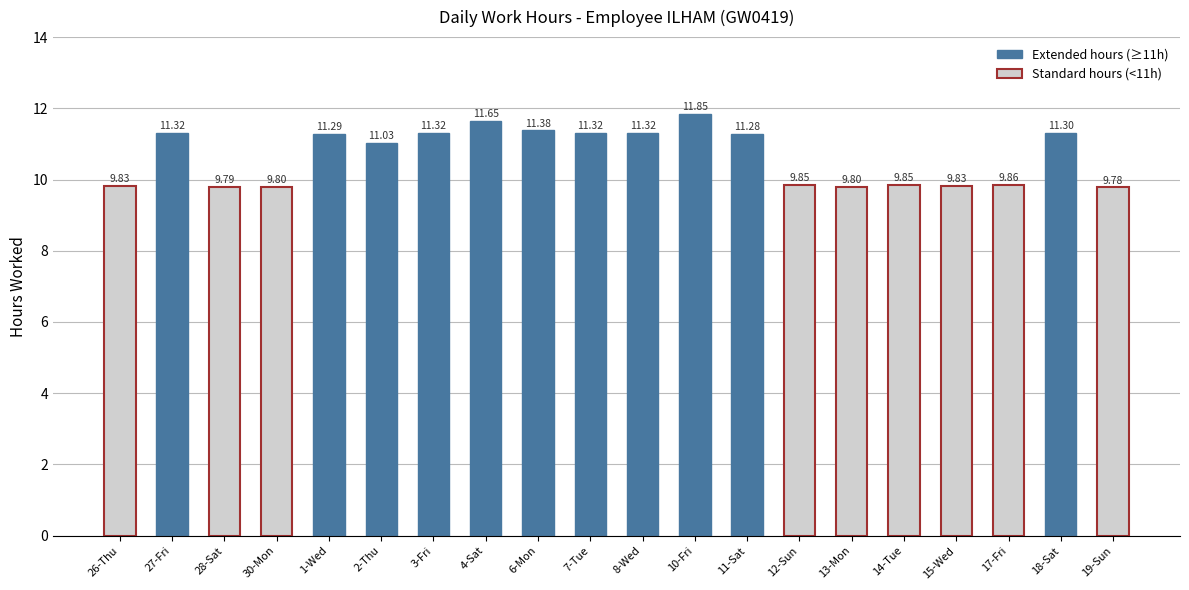

What is the change in value from 13-Mon to 17-Fri?

+0.1